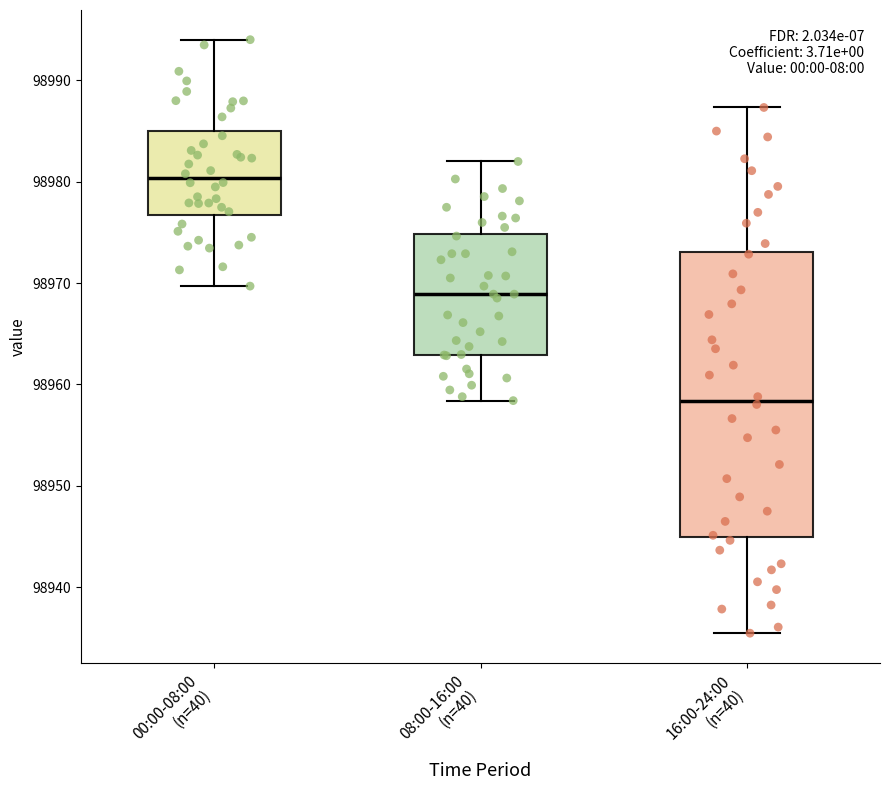

Reading left to right, transcribe this box plot: for each box, give where its median line is, the range the box spans, and where its two whiskers end, as read against the y-axis. The values are not printed on the chart, so give them approximately, as read against the axis.

00:00-08:00 (n=40): median 98980, box 98977 to 98985, whiskers 98970 to 98994
08:00-16:00 (n=40): median 98969, box 98963 to 98975, whiskers 98958 to 98982
16:00-24:00 (n=40): median 98958, box 98945 to 98973, whiskers 98935 to 98987